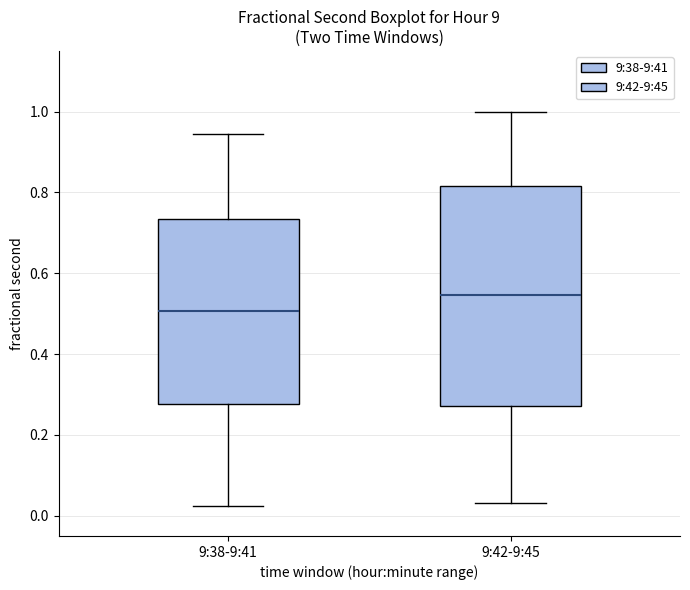

Reading left to right, transcribe this box plot: for each box, give where its median line is, the range the box spans, and where its two whiskers end, as read against the y-axis. The values are not printed on the chart, so give them approximately, as read against the axis.

9:38-9:41: median 0.50, box 0.28 to 0.74, whiskers 0.02 to 0.94
9:42-9:45: median 0.54, box 0.28 to 0.82, whiskers 0.04 to 1.00